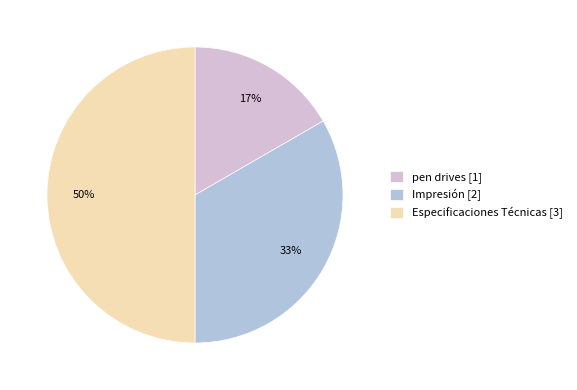

Is the sum of Especificaciones Técnicas [3] and pen drives [1] greater than half?

Yes